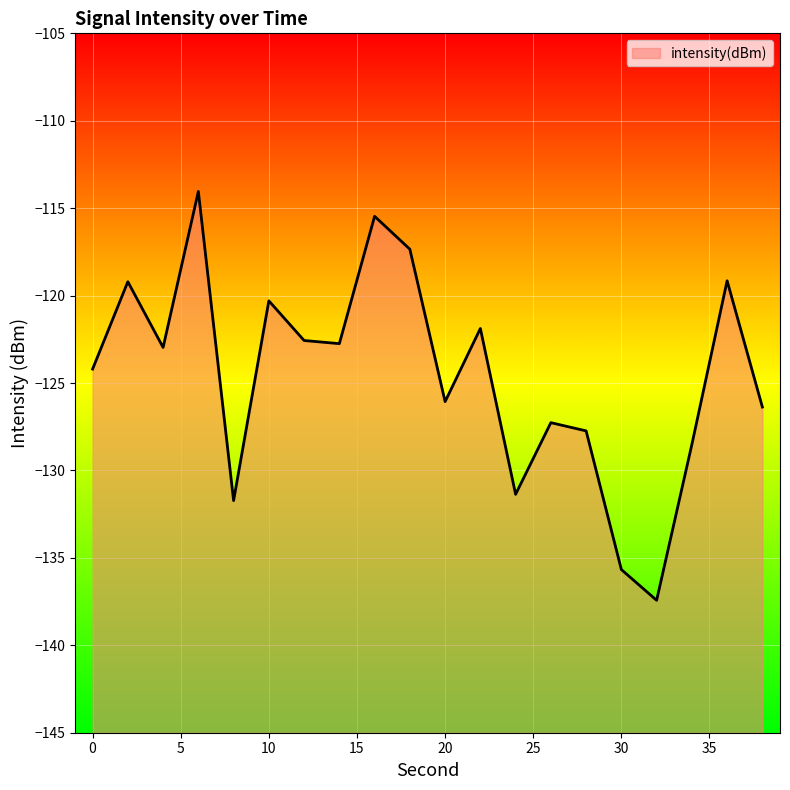

Rank the categories by value from lowest to highest.

32, 30, 8, 24, 34, 28, 26, 38, 20, 0, 4, 14, 12, 22, 10, 2, 36, 18, 16, 6